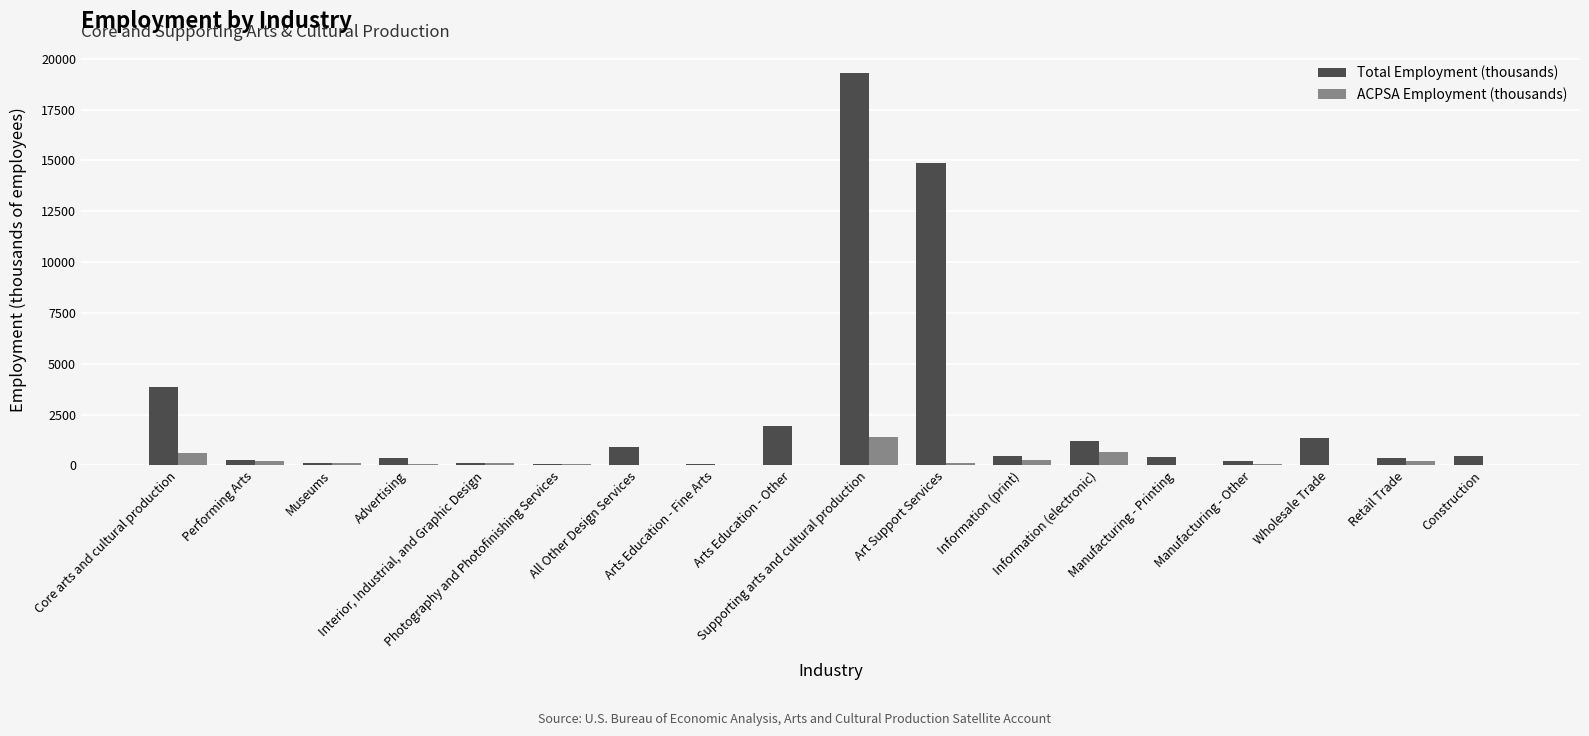

What is the highest value of the Total Employment (thousands) series?

19315